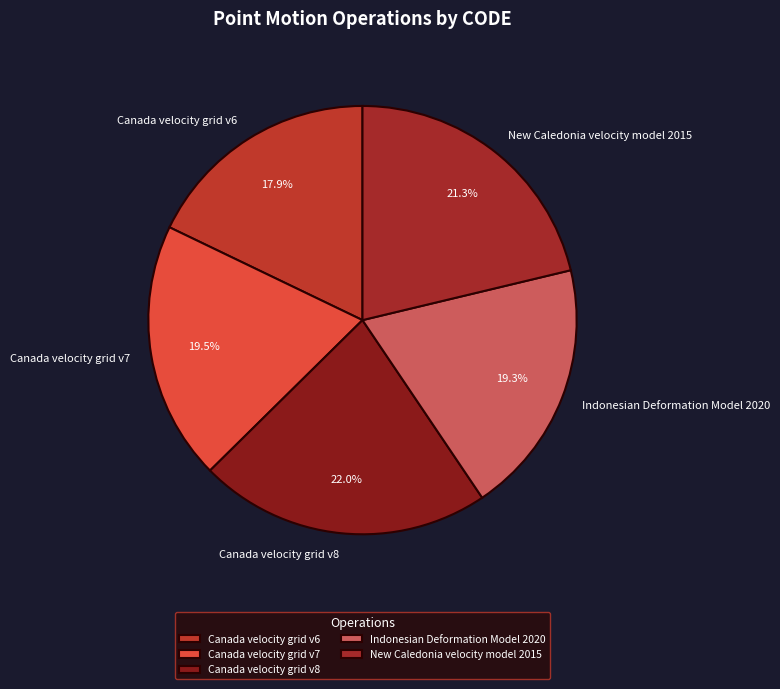

Count the number of slices in the pie.

5